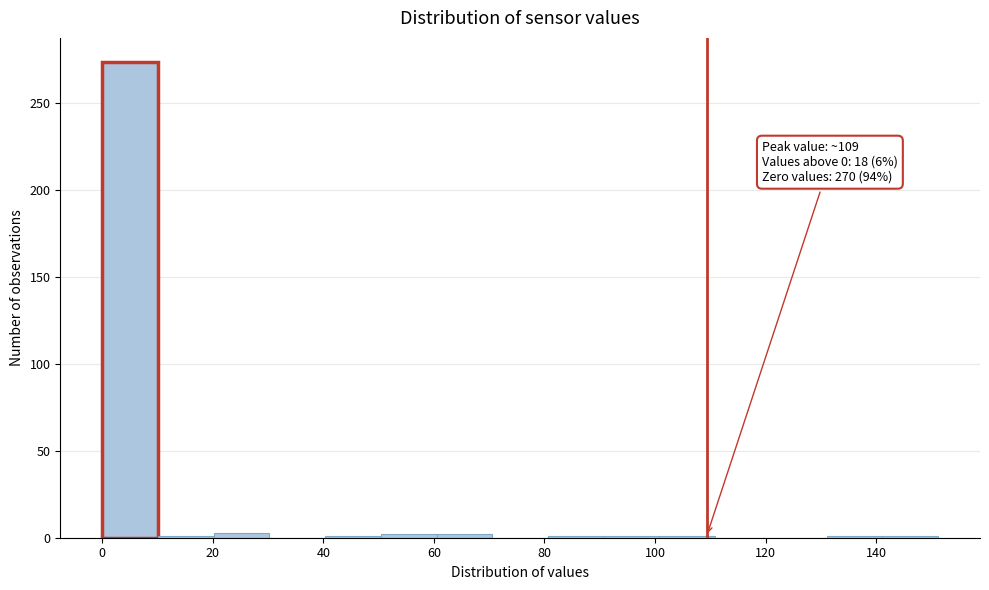

Over which range of the x-axis is the bar tallest?

0 to 10